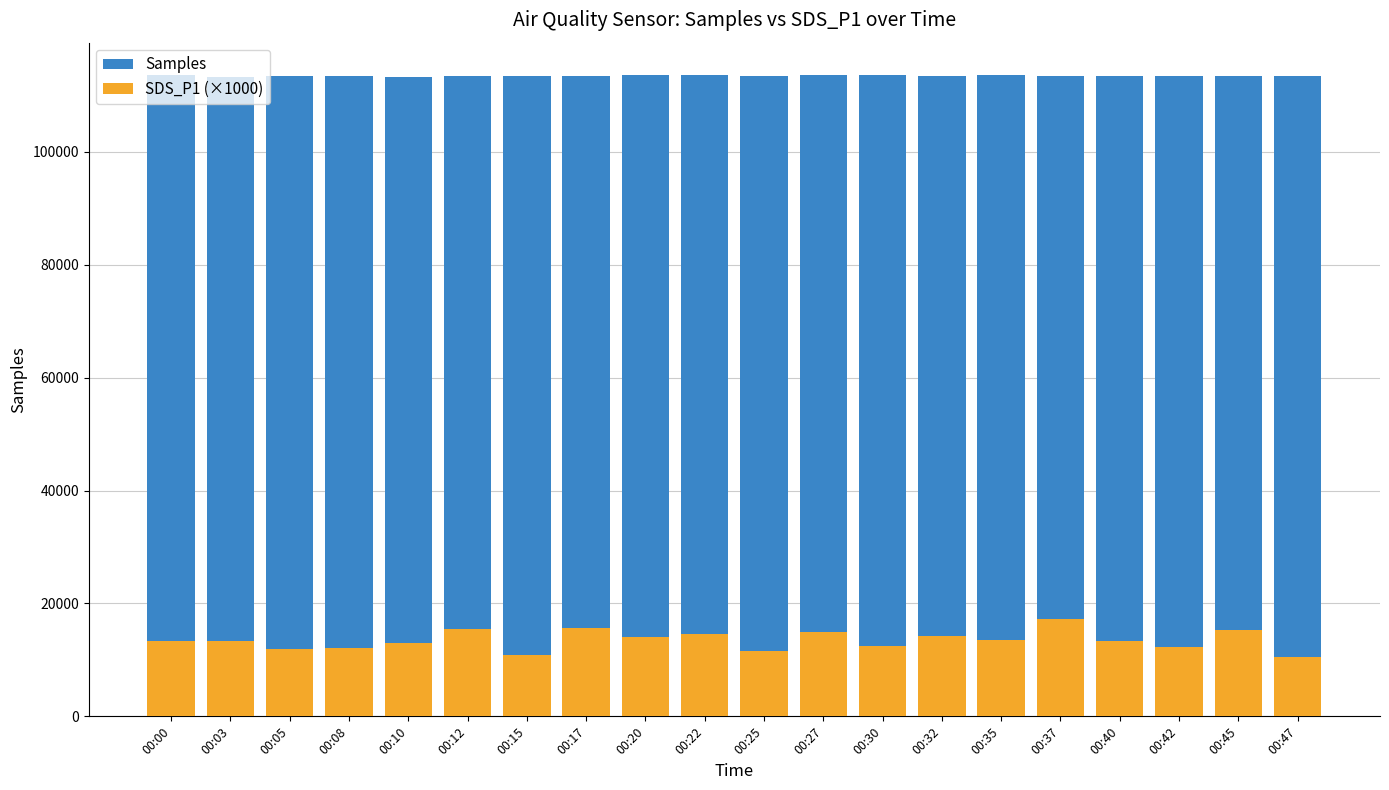

Which series has the largest total across all categories?

Samples